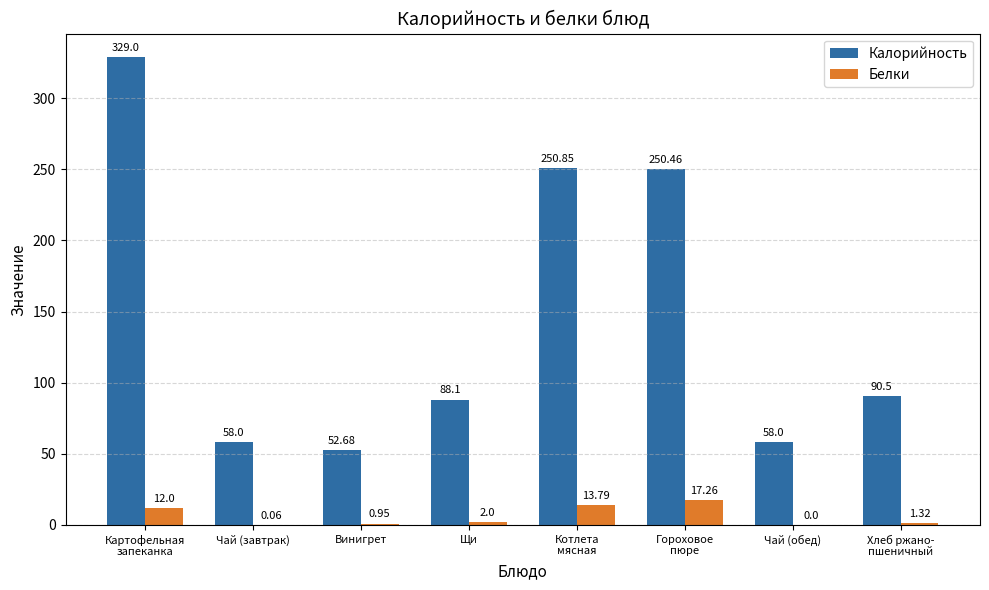

Which series has the largest total across all categories?

Калорийность